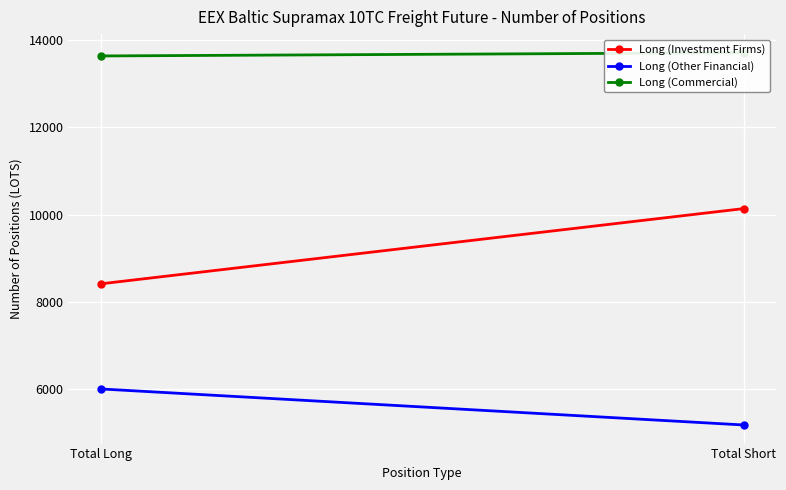

Reading left to right, list all the values displayed in this chart.

Long (Investment Firms): 8414.2	10136.1
Long (Other Financial): 6009.6	5185.0
Long (Commercial): 13629.5	13703.3